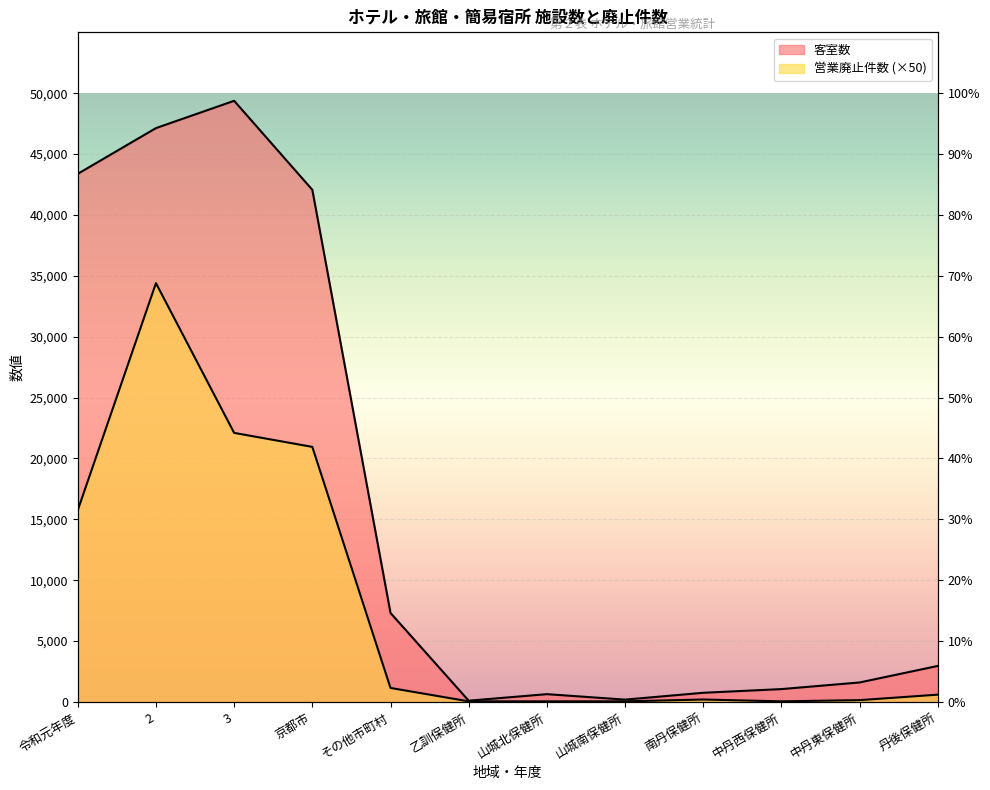

At 令和元年度, list the series in order from largest to smallest.

客室数, 営業廃止件数